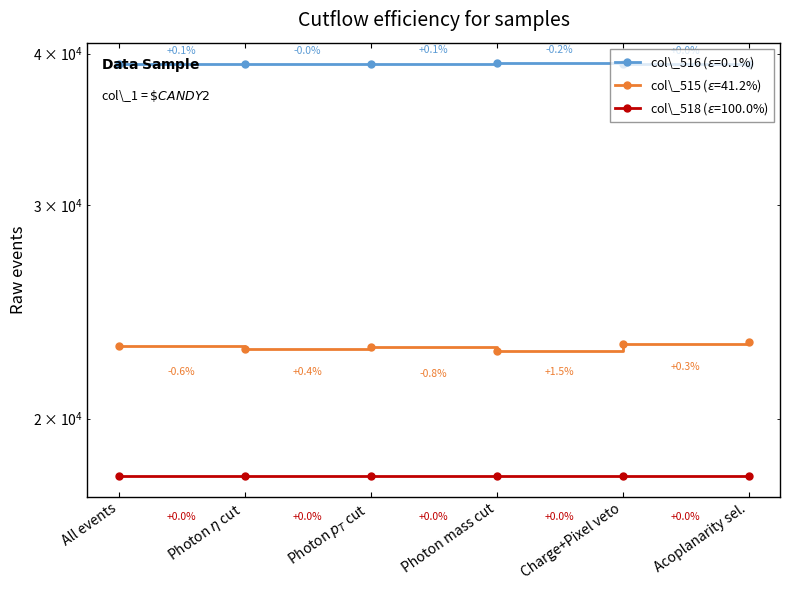

Is it true that col_518 equals 31174 at Photon $p_T$ cut?

False